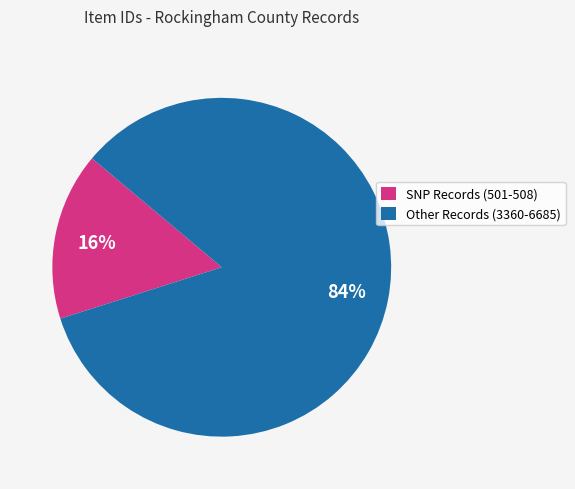

Is there any slice that represents more than half of the pie?

Yes